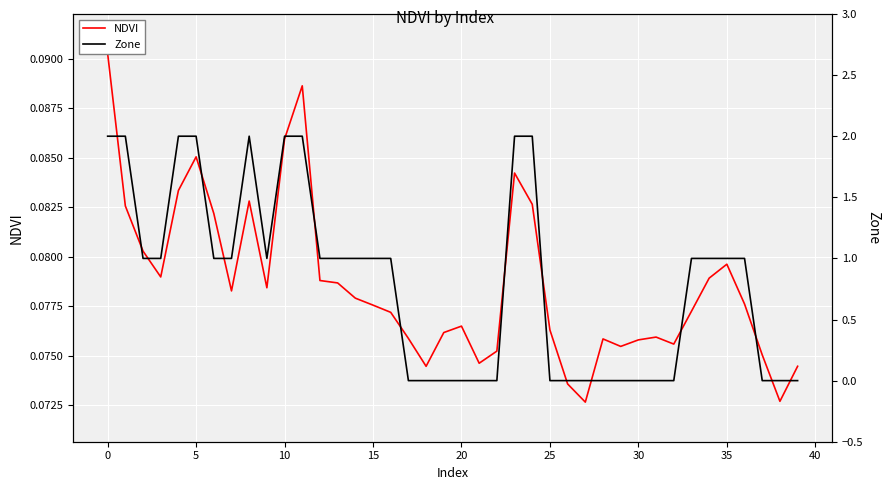

What is the maximum value shown in the chart?

2.0